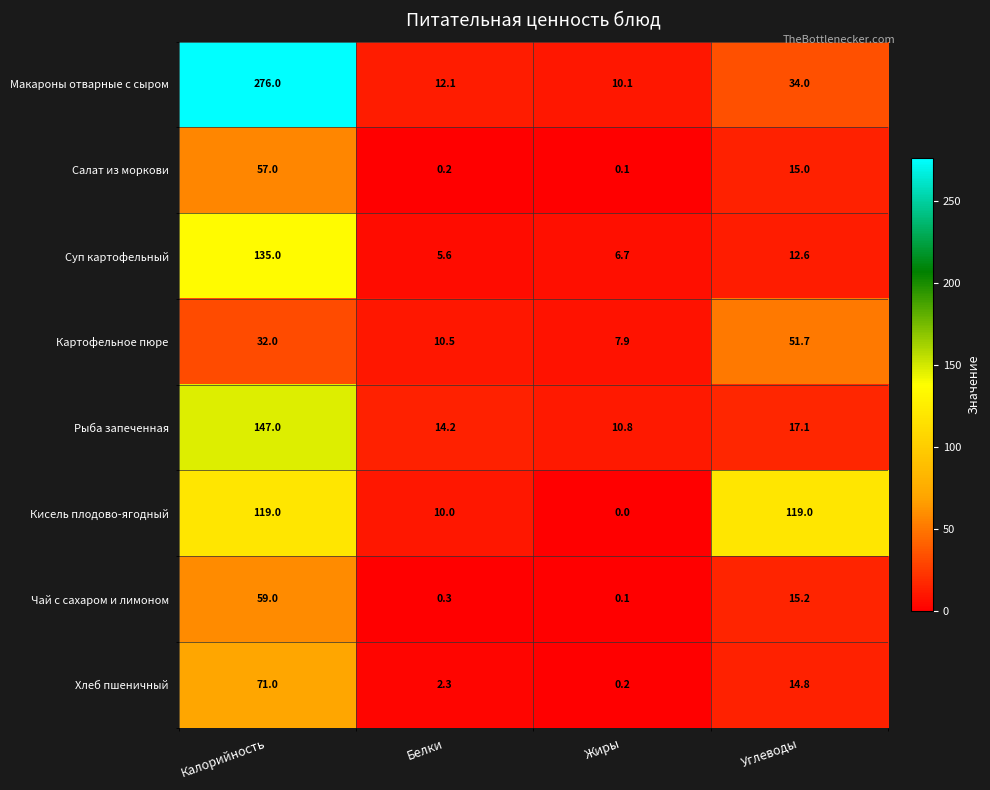

What is the difference between the highest and lowest values at Жиры?

10.8